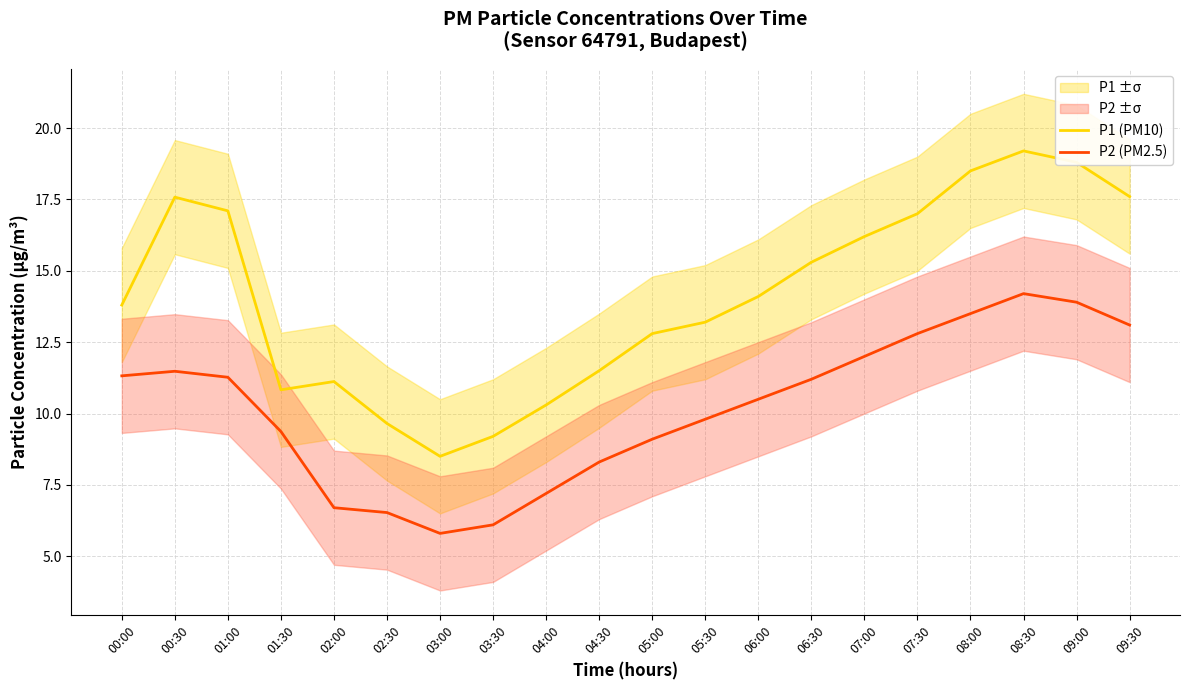

True or false: P1 (PM10) has a value of 6.0 at 01:00.

False